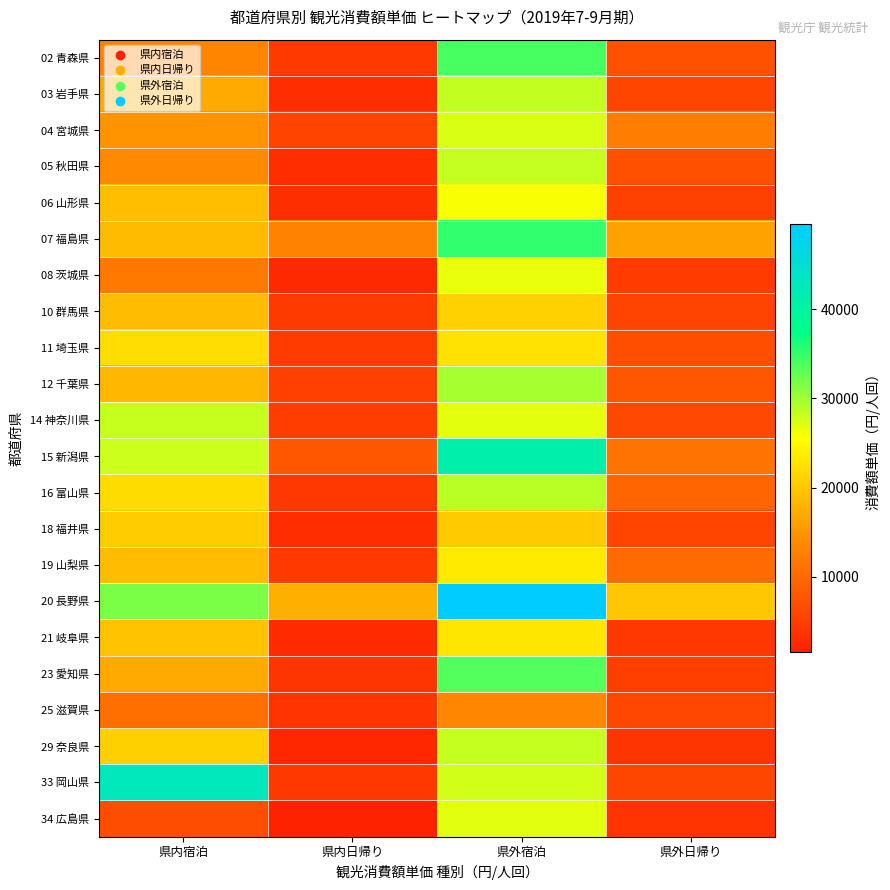

Which has a higher value, 県外日帰り or 県外宿泊?

県外宿泊